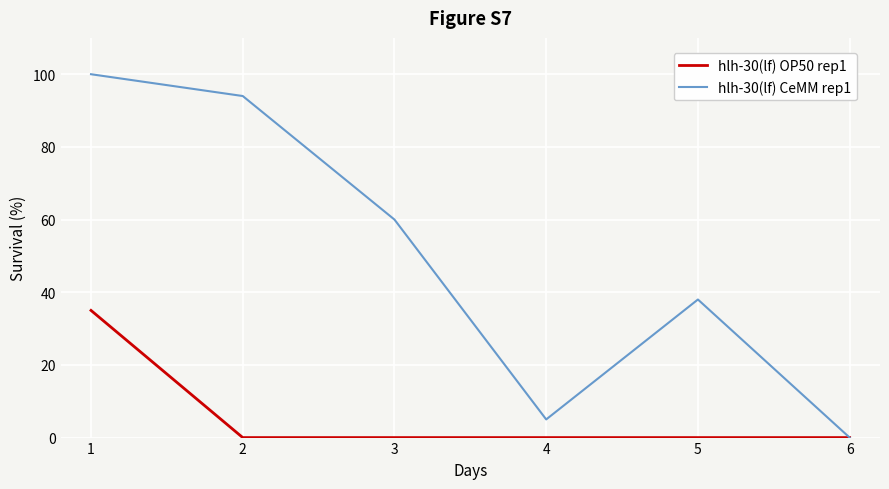

Which series changed the most between 3 and 6?

hlh-30(lf) CeMM rep1